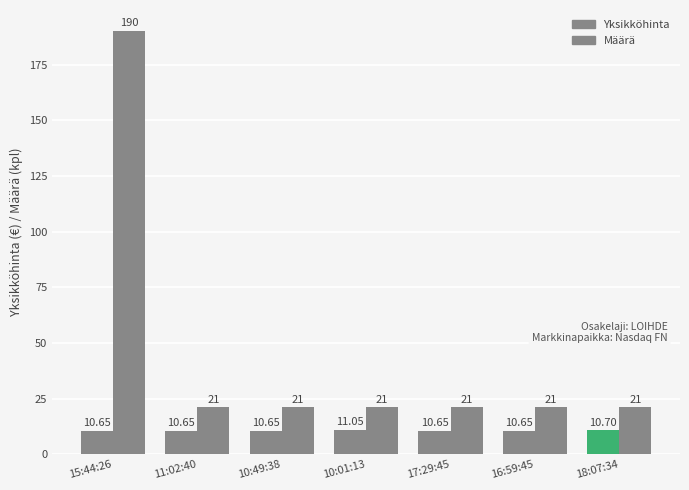

Reading left to right, list all the values displayed in this chart.

Yksikköhinta: 10.7	10.7	10.7	11.1	10.7	10.7	10.7
Määrä: 190.0	21.0	21.0	21.0	21.0	21.0	21.0